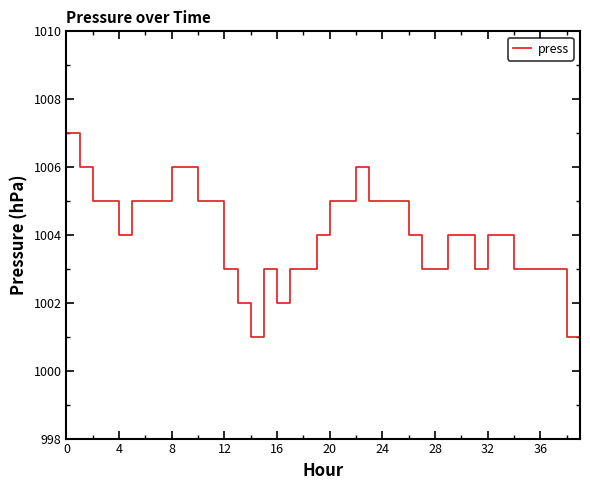

What is the difference between the maximum and minimum values?

6